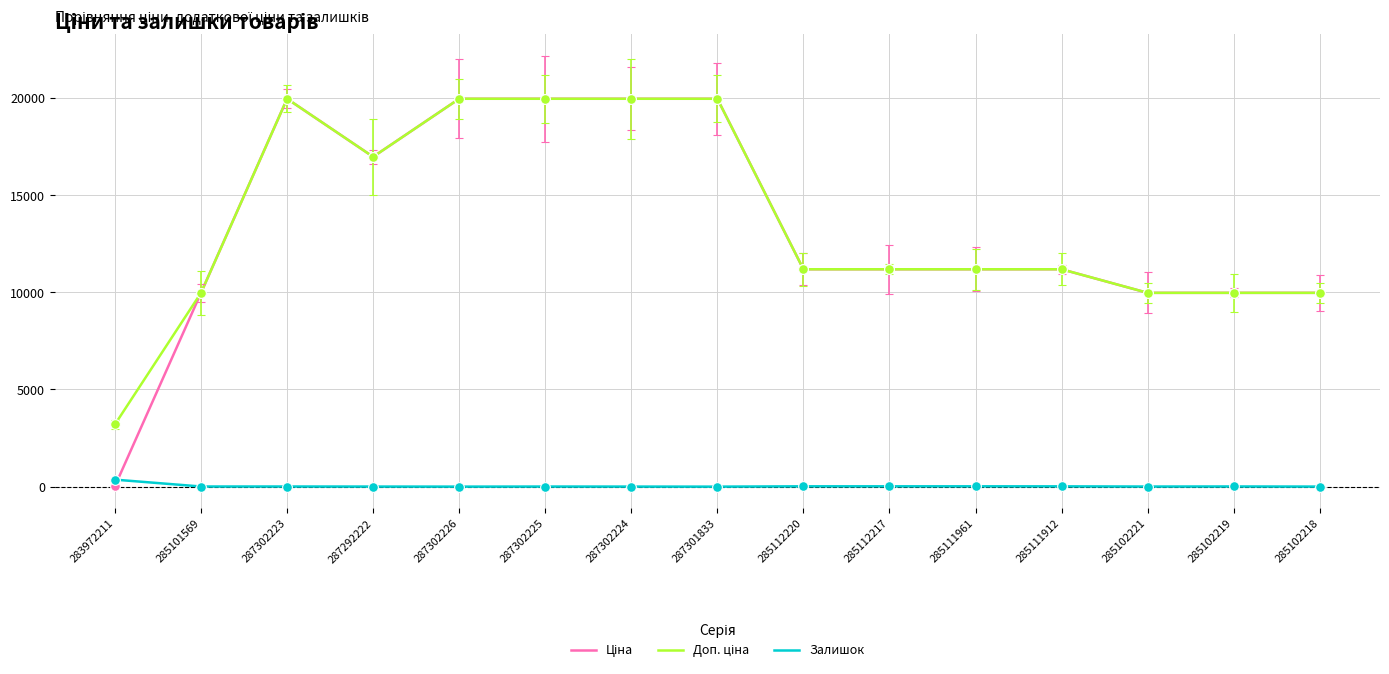

The value of Ціна at 285102218 is 2821.2. True or false?

False